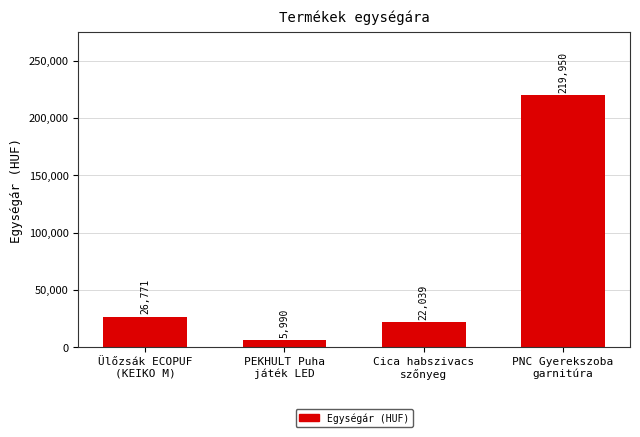

Approximately how many times larger is the value at Ülőzsák ECOPUF
(KEIKO M) compared to Cica habszivacs
szőnyeg?

1.2